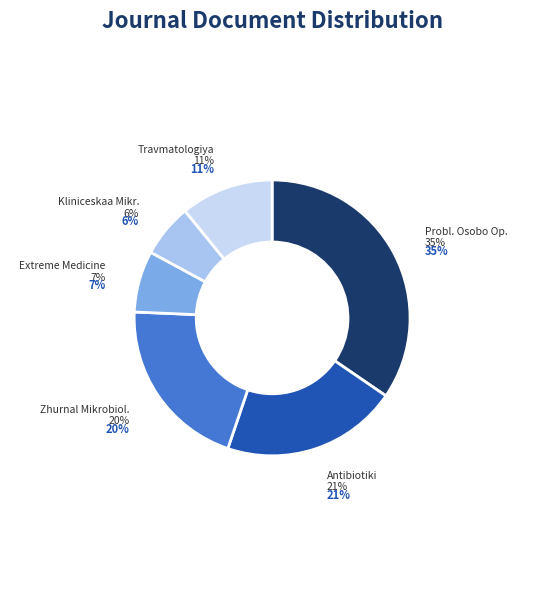

Count the number of slices in the pie.

6